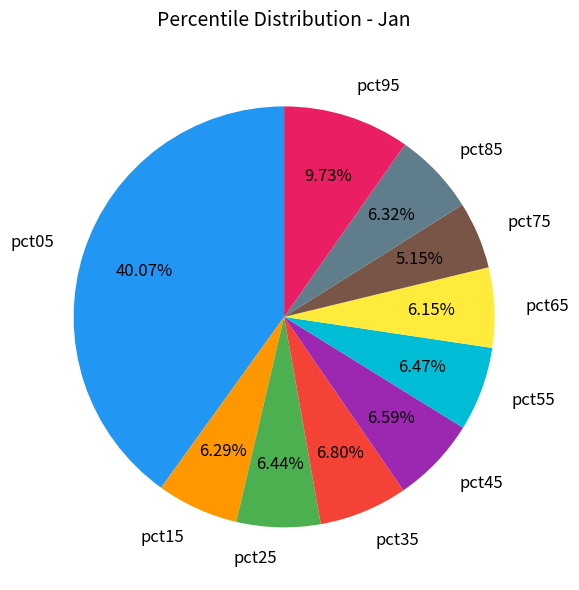

To the nearest percent, what portion does pct45 represent?

7%